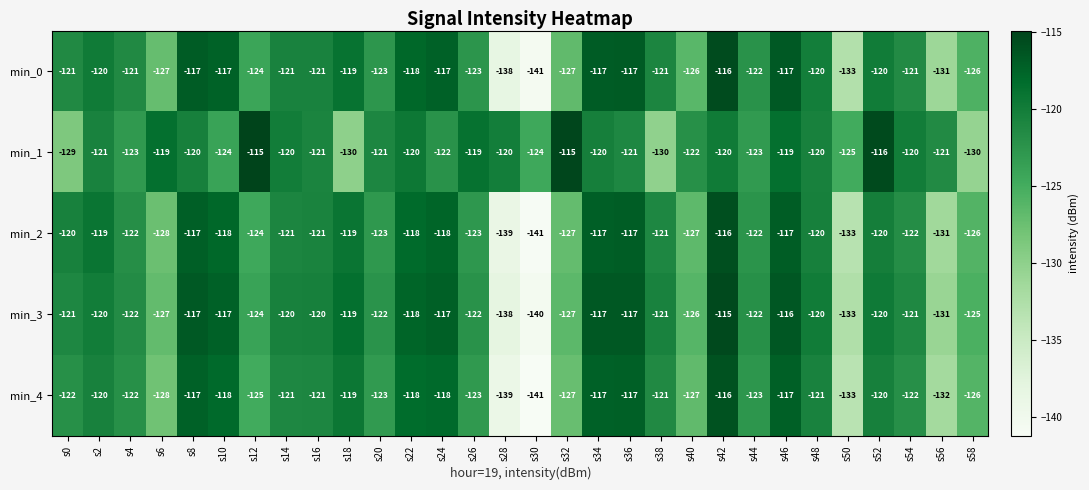

True or false: min_4 has a value of -122 at s0.

True